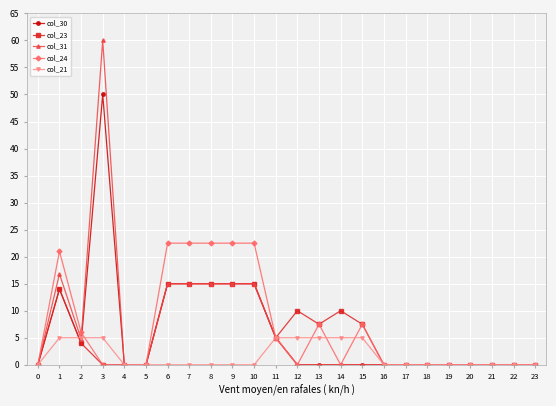

What are all the series names shown in the legend?

col_30, col_23, col_31, col_24, col_21